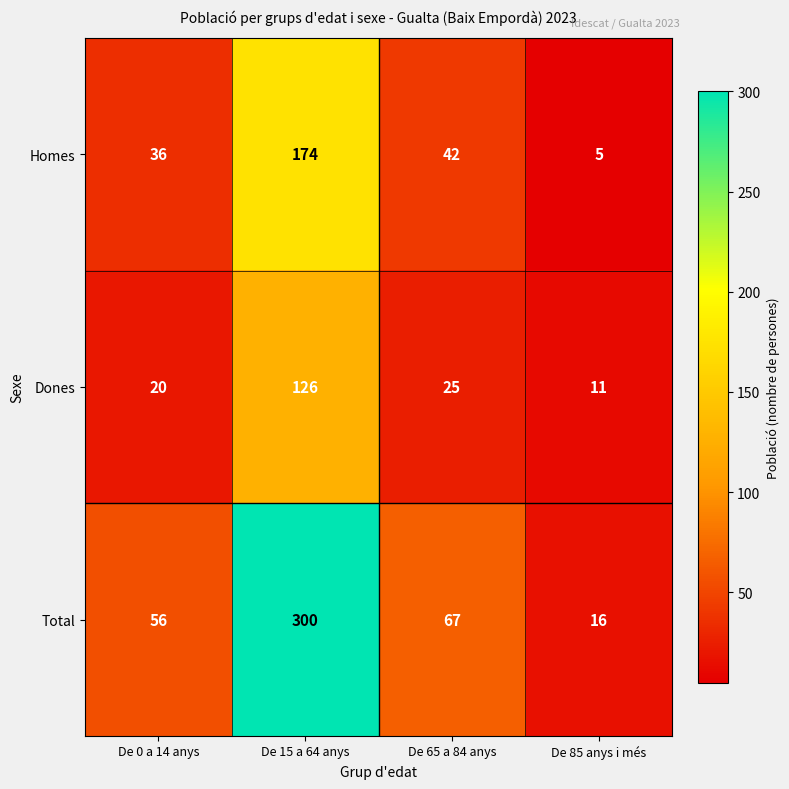

Between De 0 a 14 anys and De 65 a 84 anys, which series saw the biggest shift?

Total